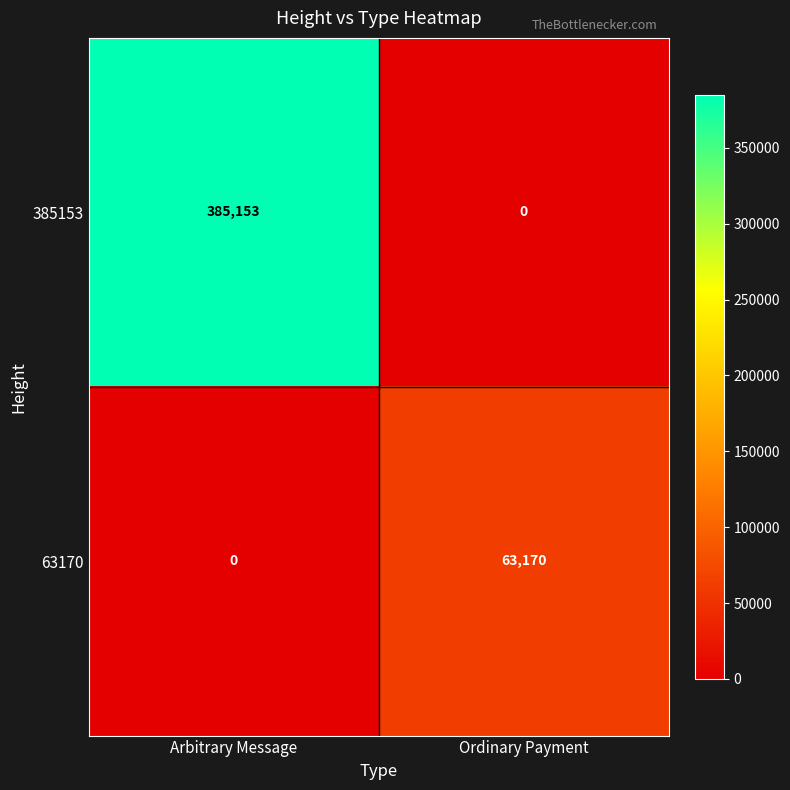

How many data points does each series have?

2